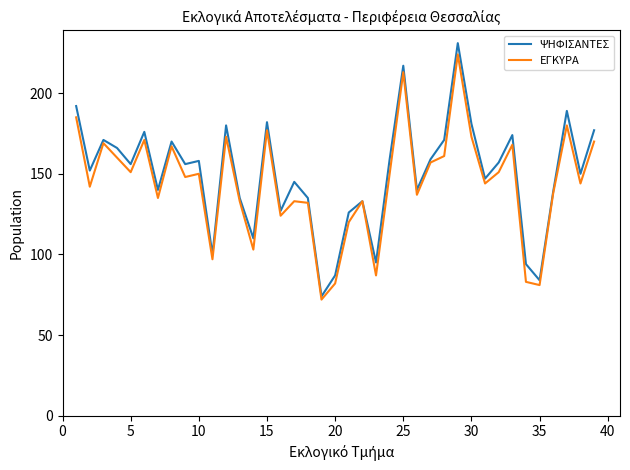

Which series has the widest spread of values?

ΨΗΦΙΣΑΝΤΕΣ